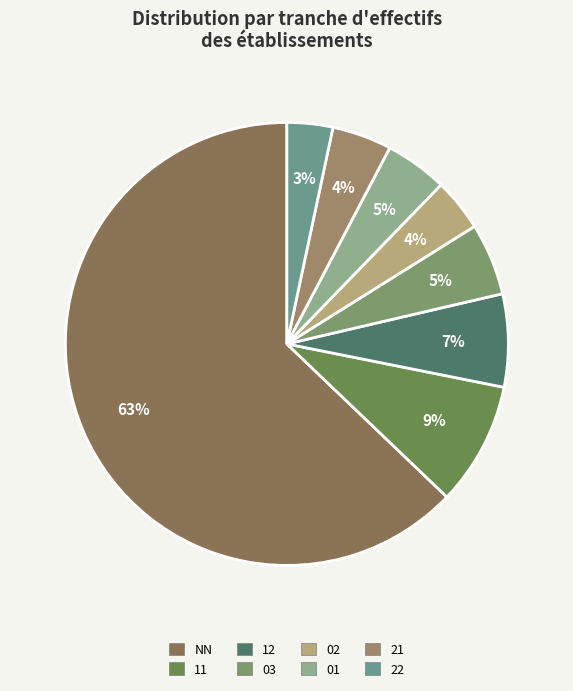

Count the number of slices in the pie.

8